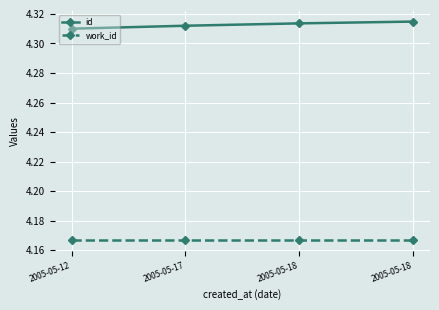

Reading left to right, transcribe all the data shown in this chart.

id: 4.3	4.3	4.3	4.3
work_id: 4.2	4.2	4.2	4.2